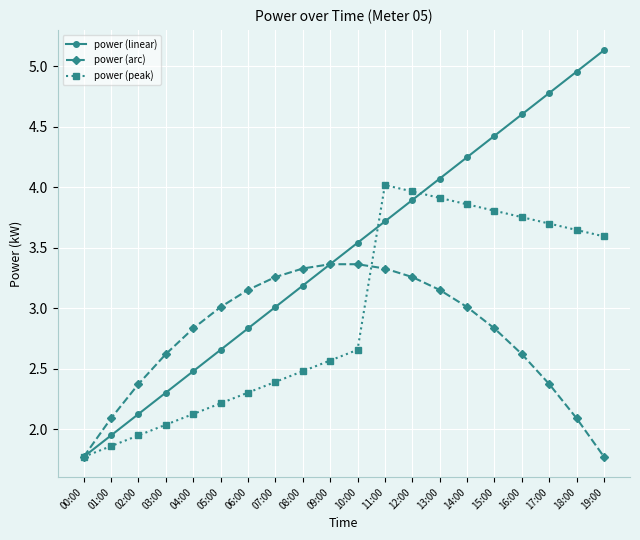

What is the difference between the highest and lowest values at 07:00?

0.9